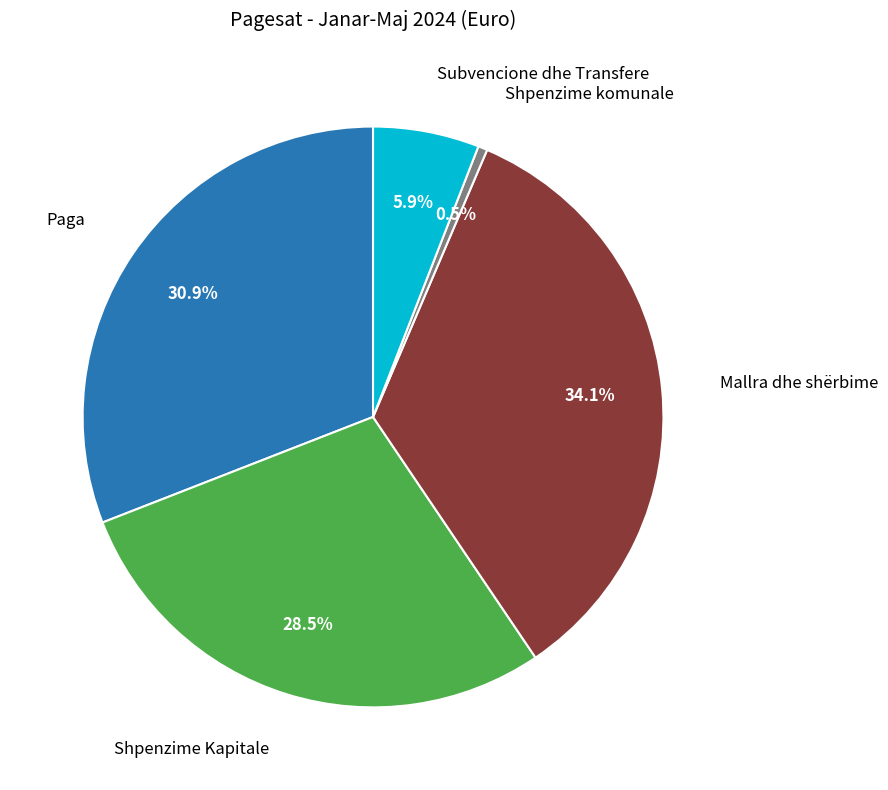

How many slices are in this pie chart?

5